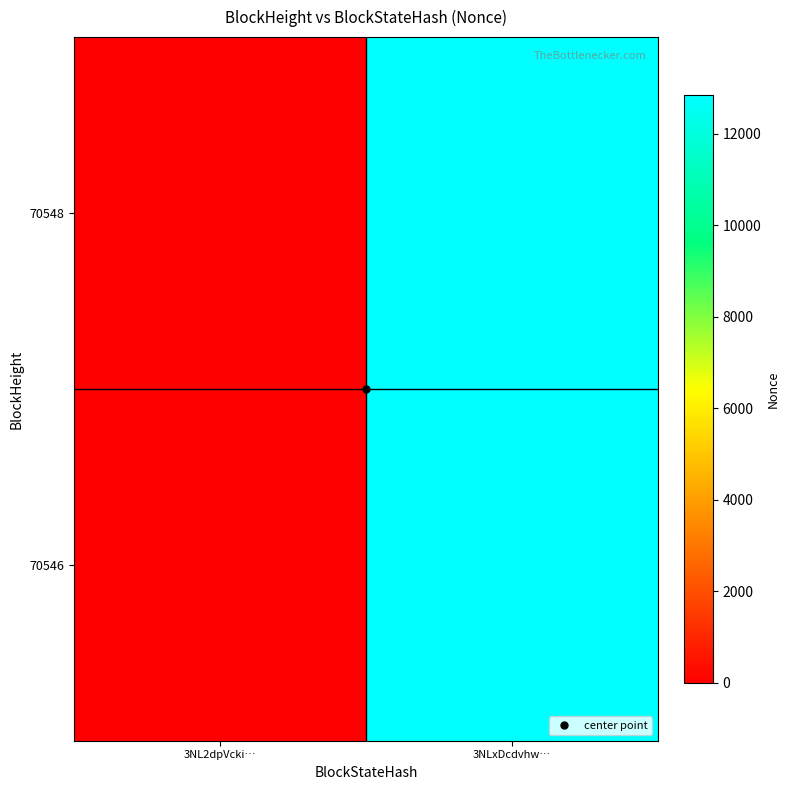

Which series has the largest total across all categories?

70548